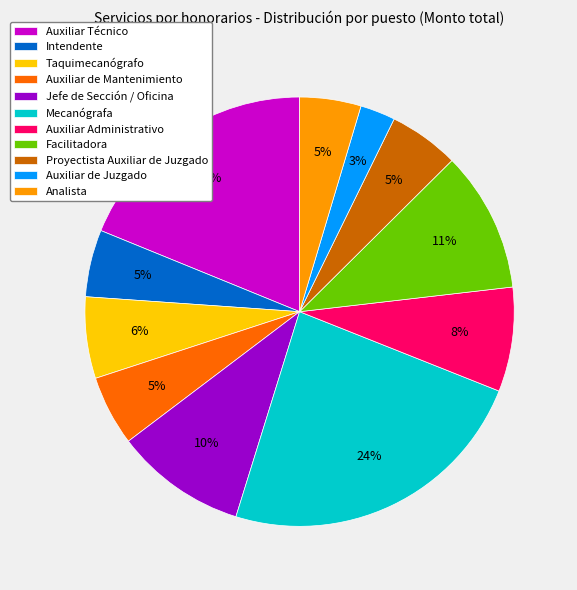

Between Jefe de Sección / Oficina and Facilitadora, which is larger?

Facilitadora